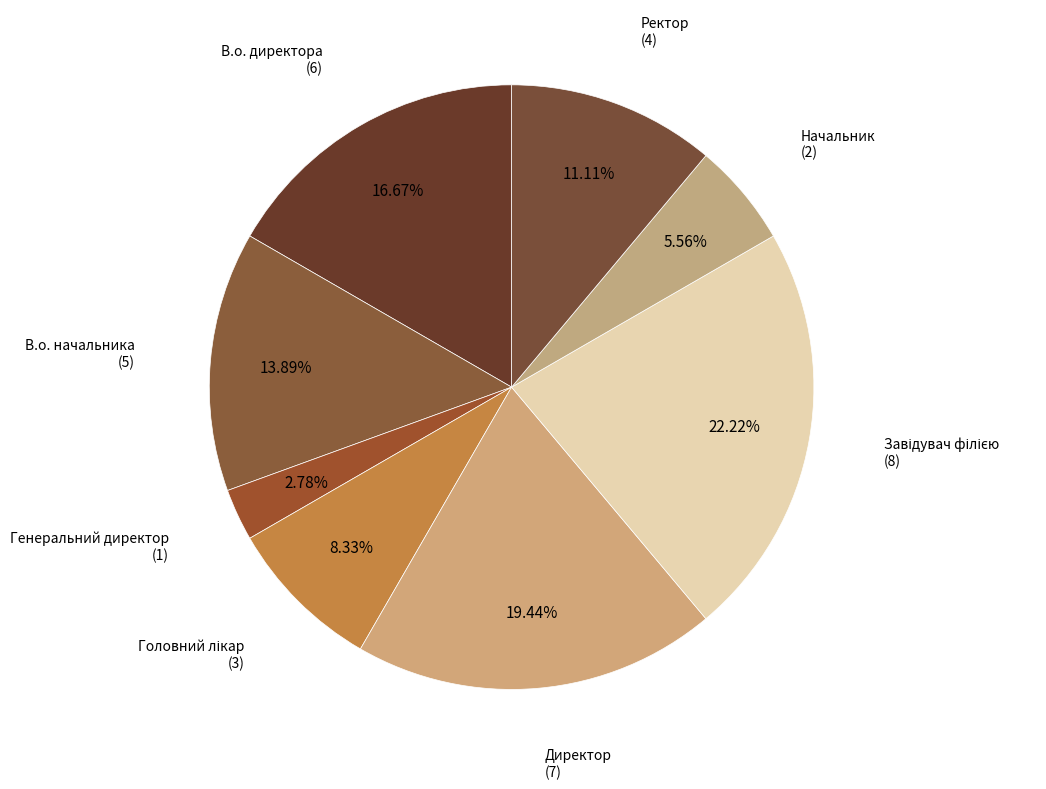

To the nearest percent, what is the difference between the largest and smallest slice percentages?

19%